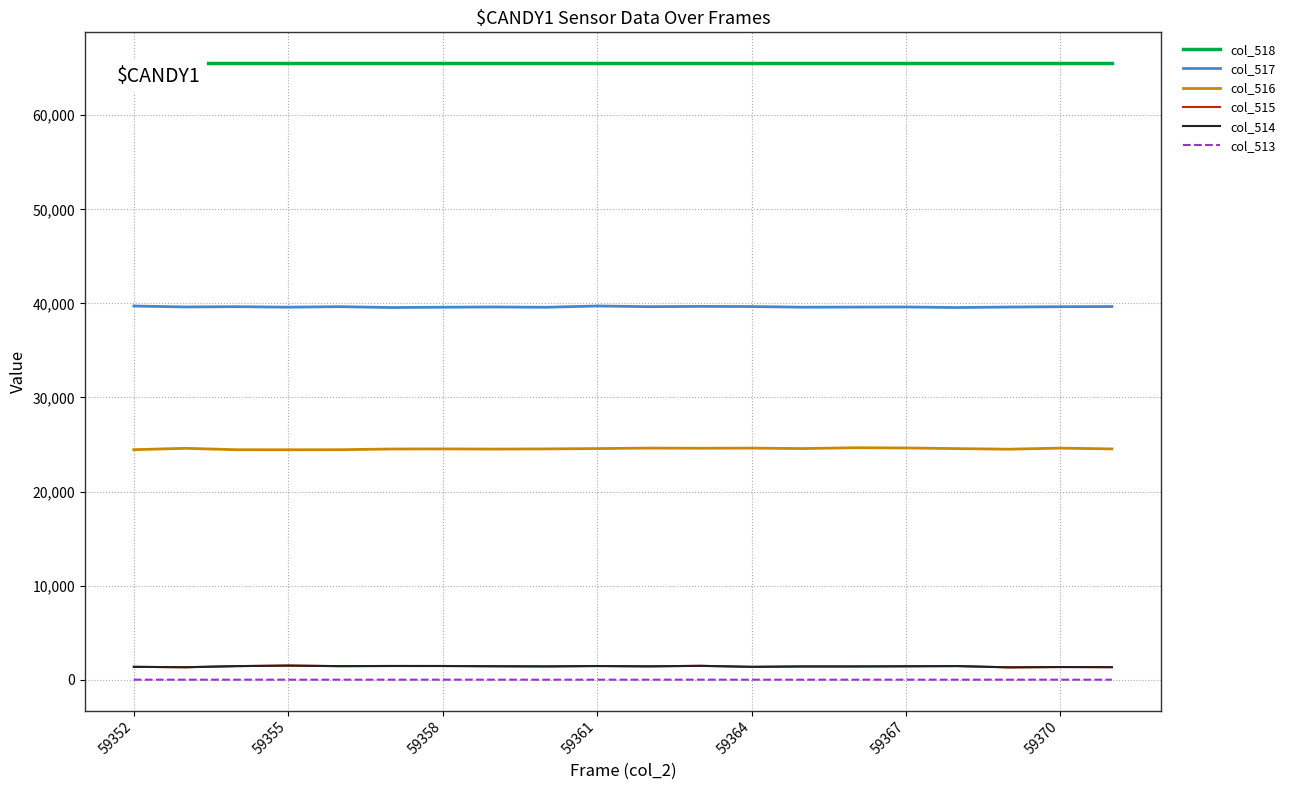

What is the maximum value shown in the chart?

65535